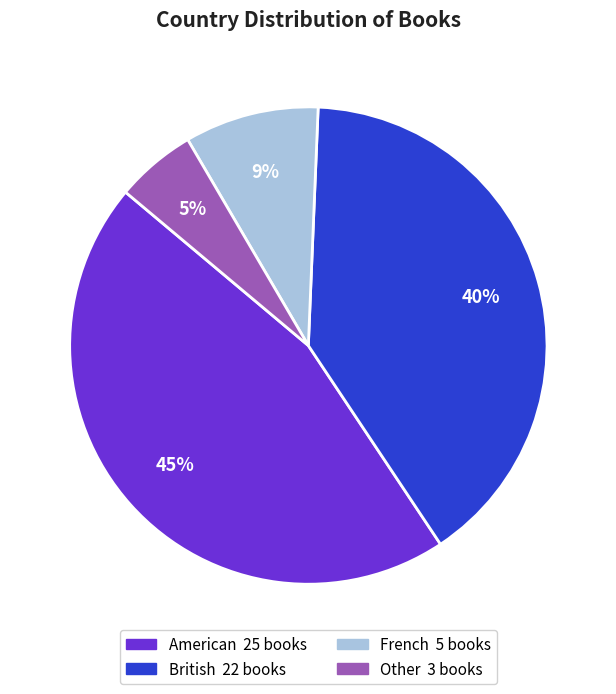

Approximately how many times larger is the value at Other compared to British?

0.1